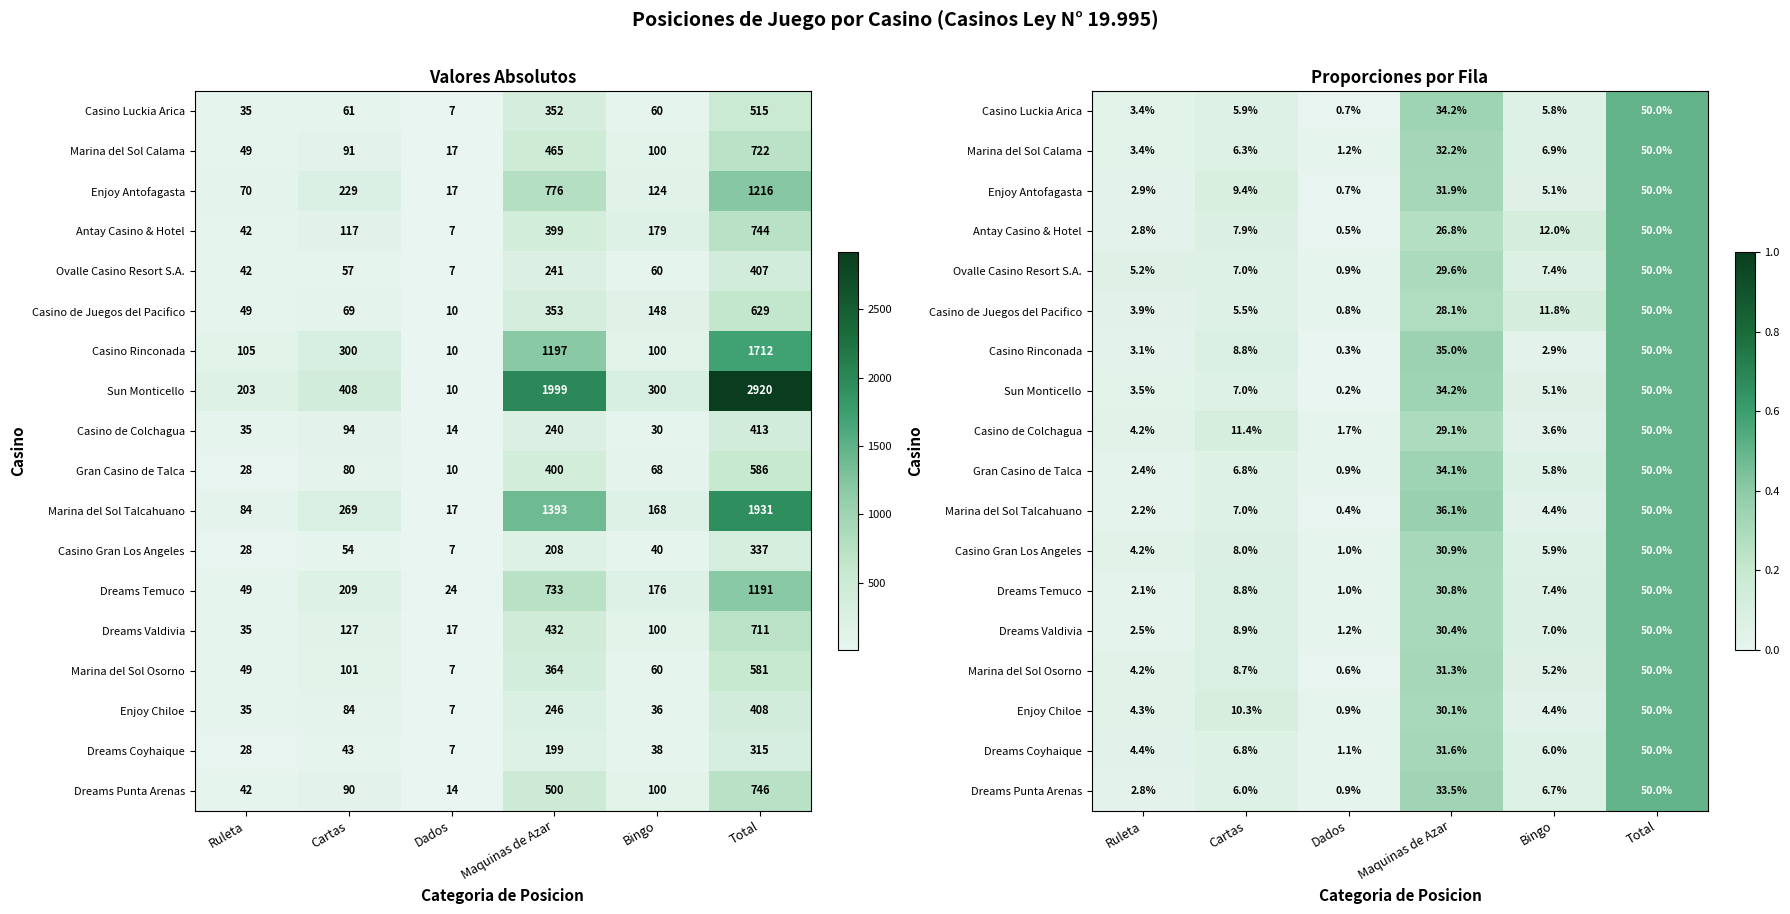

What is the difference between the maximum and minimum values in the Casino Gran Los Angeles series?

0.5